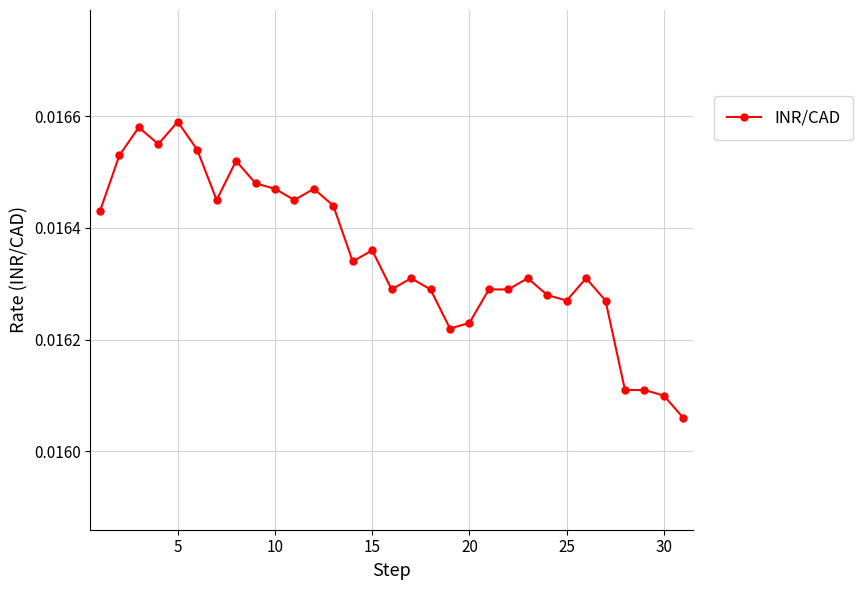

True or false: the data has more than 0 interior local peaks.

True